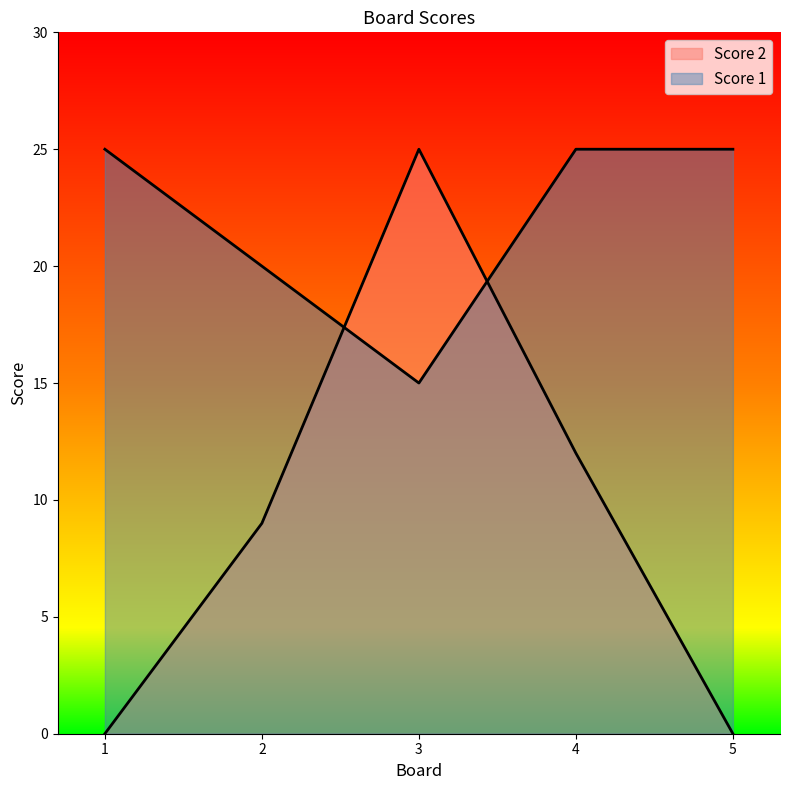

Rank the series by their average value, from highest to lowest.

Score 1, Score 2